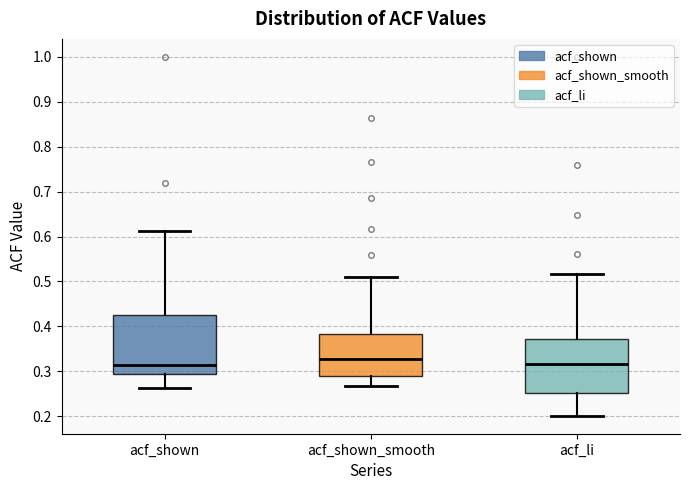

Reading left to right, read every box against the y-axis: the position of its median line, the range the box covers, and the ends of its whiskers. The values are not printed on the chart, so give them approximately, as read against the axis.

acf_shown: median 0.31, box 0.29 to 0.42, whiskers 0.26 to 0.61
acf_shown_smooth: median 0.33, box 0.29 to 0.38, whiskers 0.27 to 0.51
acf_li: median 0.32, box 0.25 to 0.37, whiskers 0.20 to 0.52